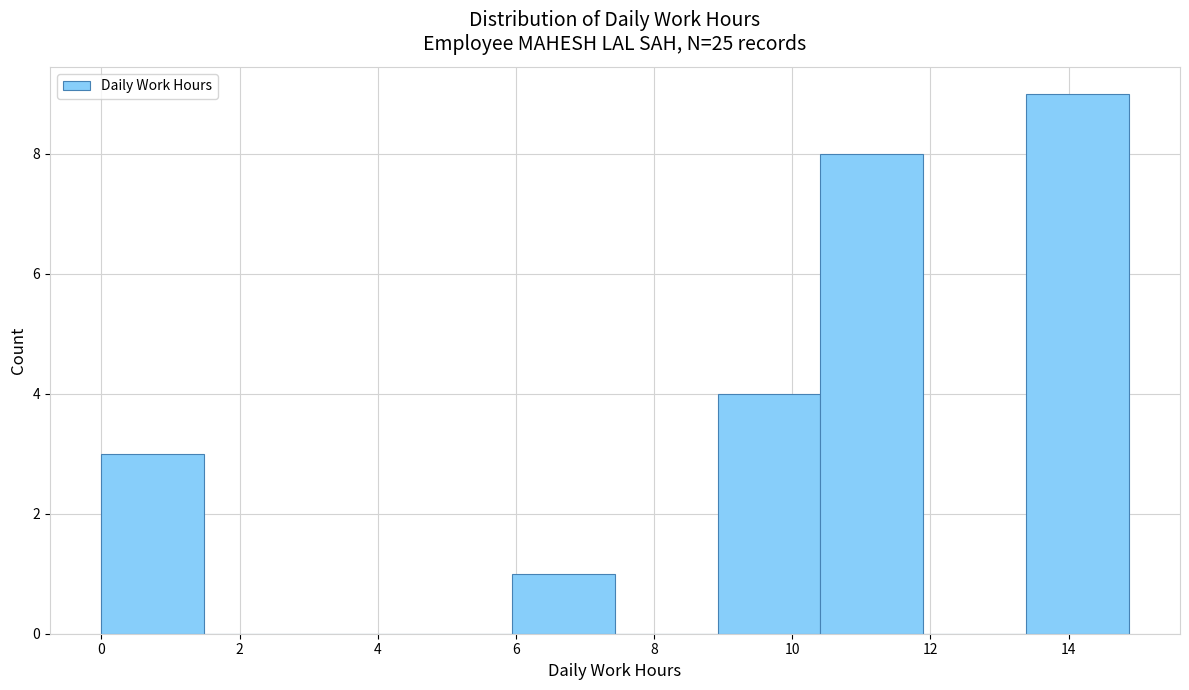

Reading left to right, list every bar in this chart as the range it spans on the x-axis followed by its height. Neither the bar edges nor the heights are printed on the chart, so give them approximately, as read against the axes.

0.0 to 1.4: 3
1.4 to 3.0: 0
3.0 to 4.4: 0
4.4 to 6.0: 0
6.0 to 7.4: 1
7.4 to 9.0: 0
9.0 to 10.4: 4
10.4 to 11.8: 8
11.8 to 13.4: 0
13.4 to 14.8: 9